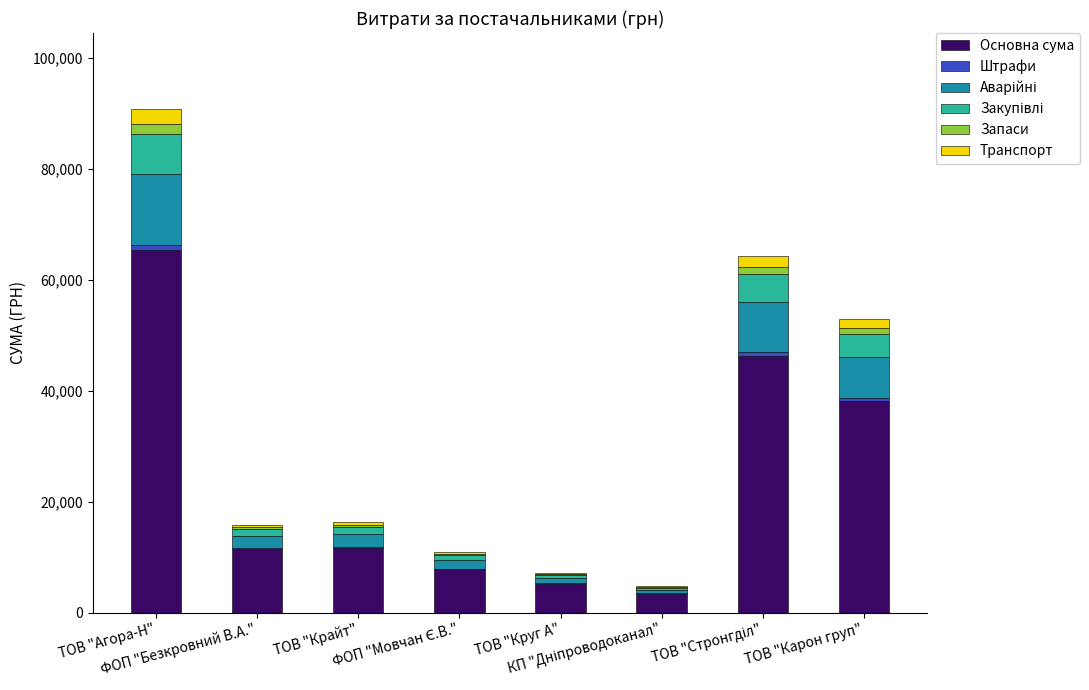

Are the bars horizontal?

No